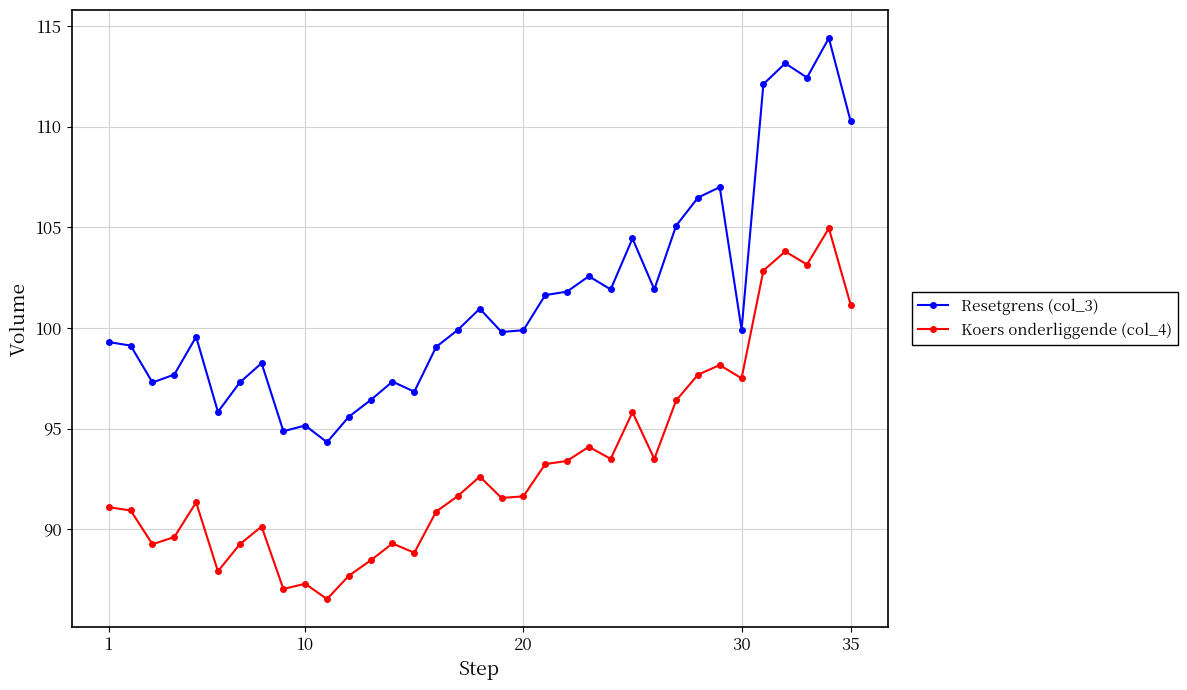

What is the sum of all Resetgrens (col_3) values?

3549.6